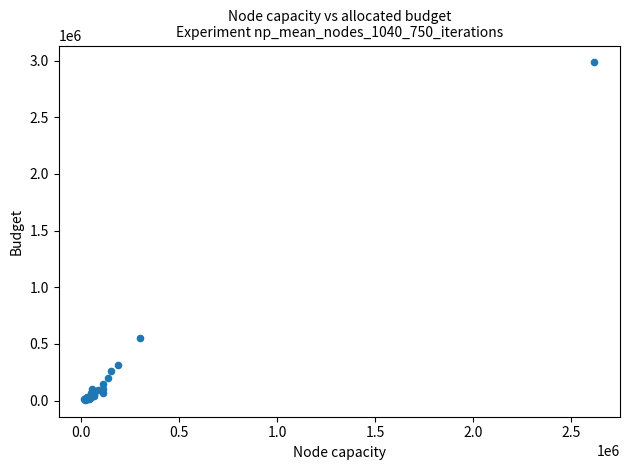

What Y value in the scatter plot is closest to 1495452?

549733